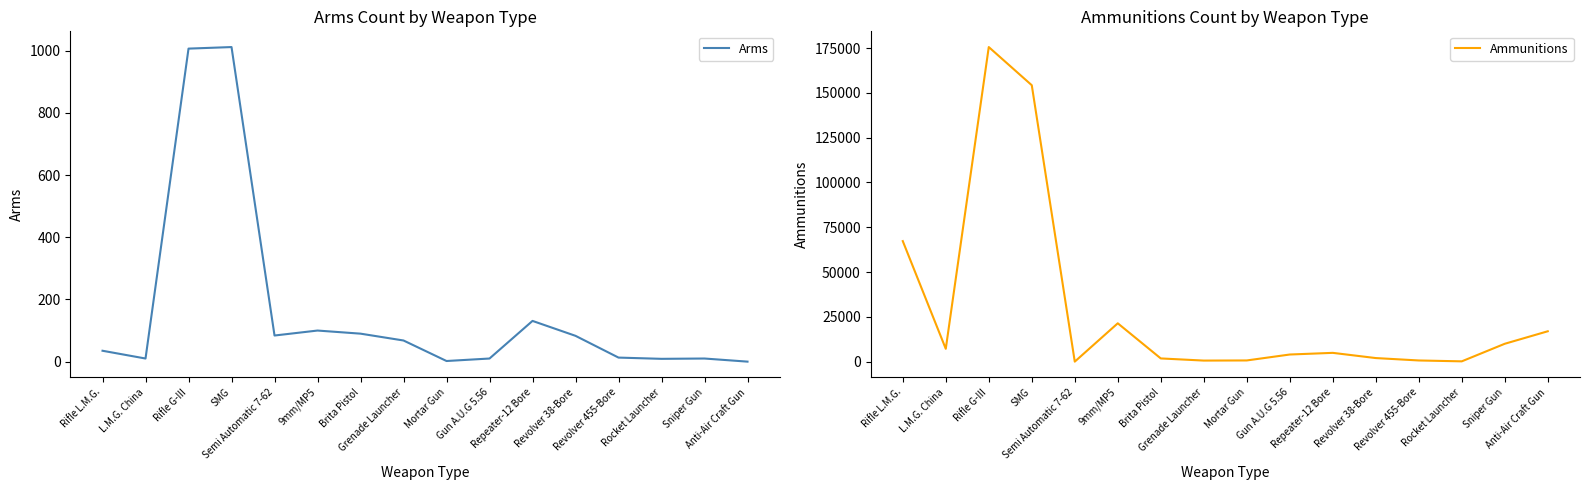

What is the sum of the Arms values at Rifle G-III and SMG?

2019